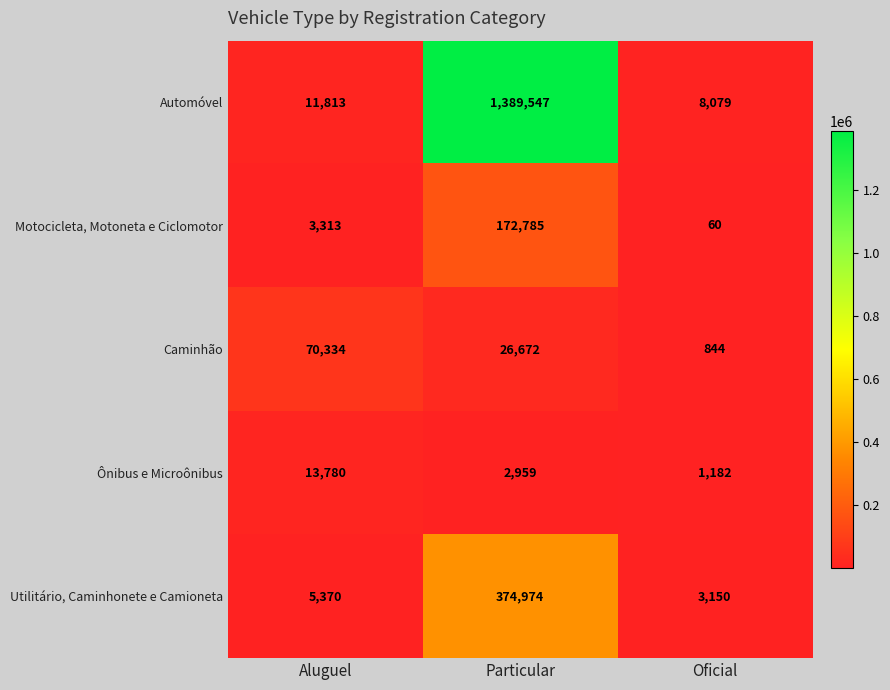

At which label is Automóvel closest to 698813?

Aluguel